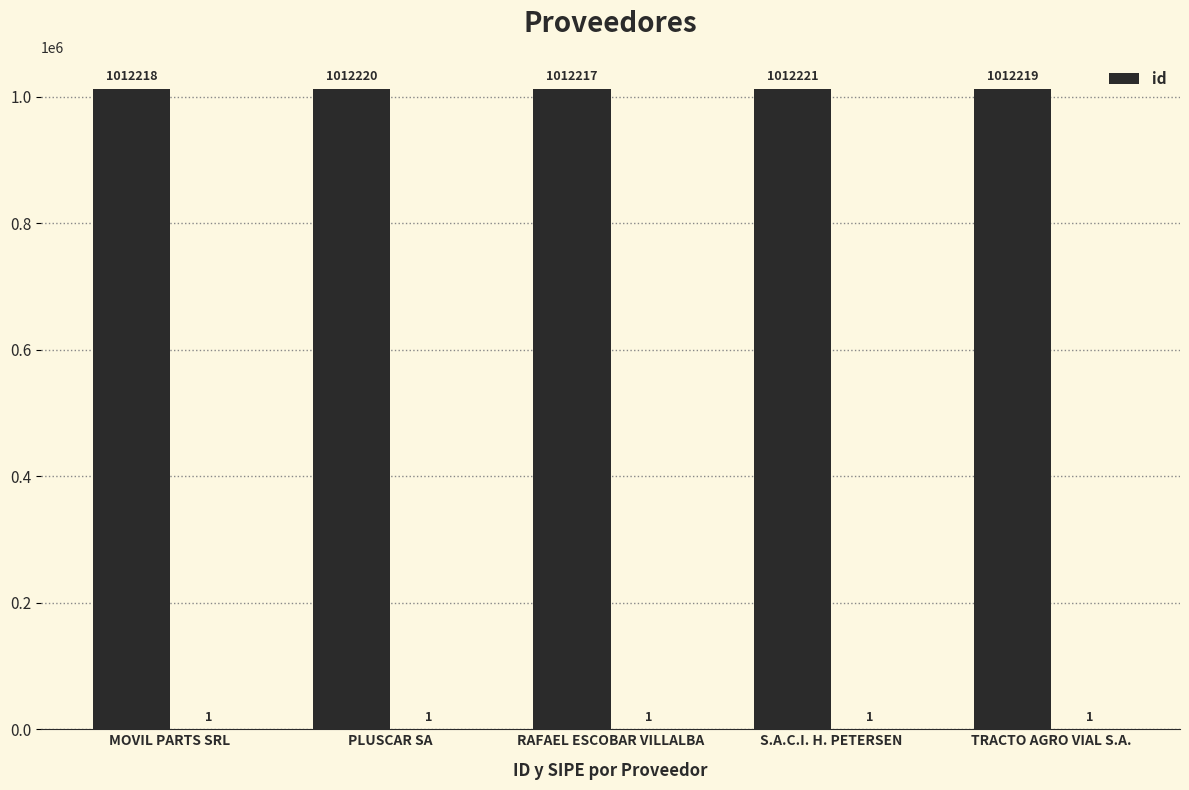

Between TRACTO AGRO VIAL S.A. and MOVIL PARTS SRL, which is larger?

TRACTO AGRO VIAL S.A.